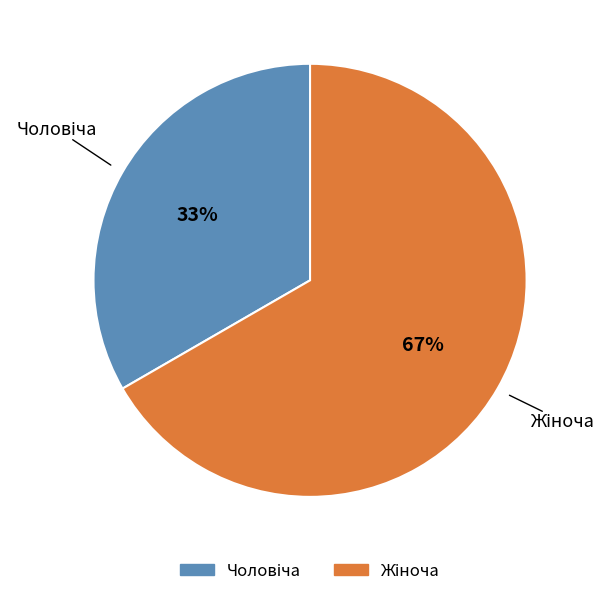

Is there any slice that represents more than half of the pie?

Yes